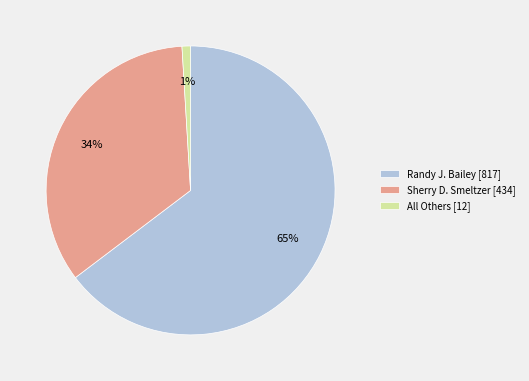

Count the number of slices in the pie.

3